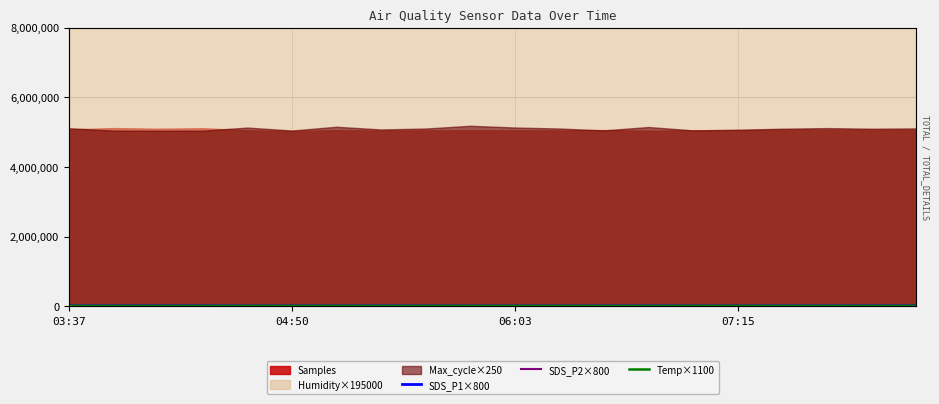

What is the value of the SDS_P2×800 point at the 13th from the left?

13440.0